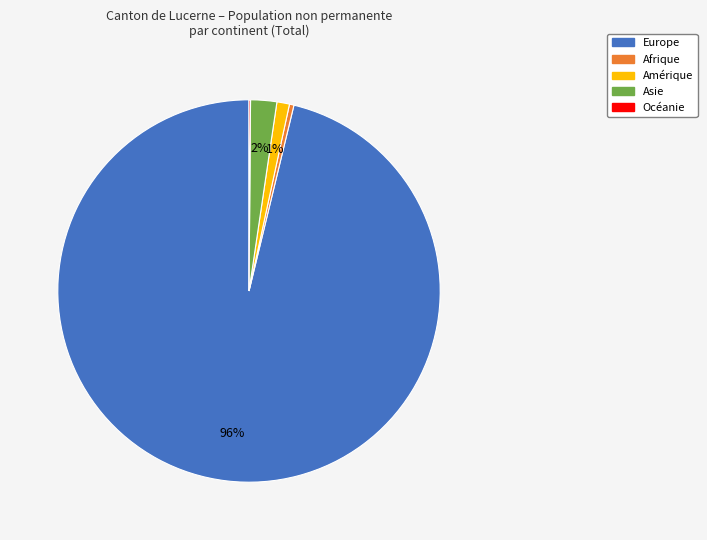

What is the largest slice in the pie chart?

Europe